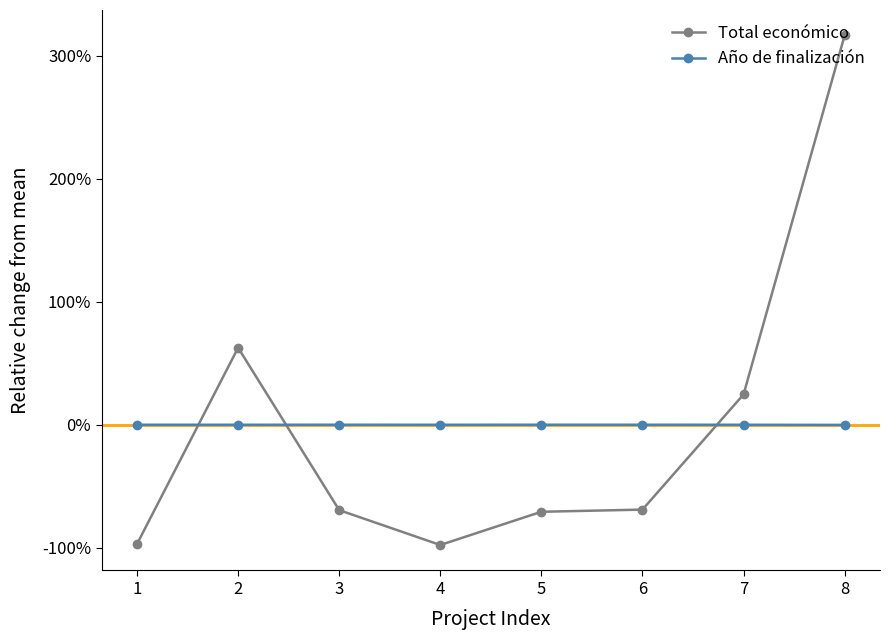

How many times do Año de finalización and Total económico cross each other?

3